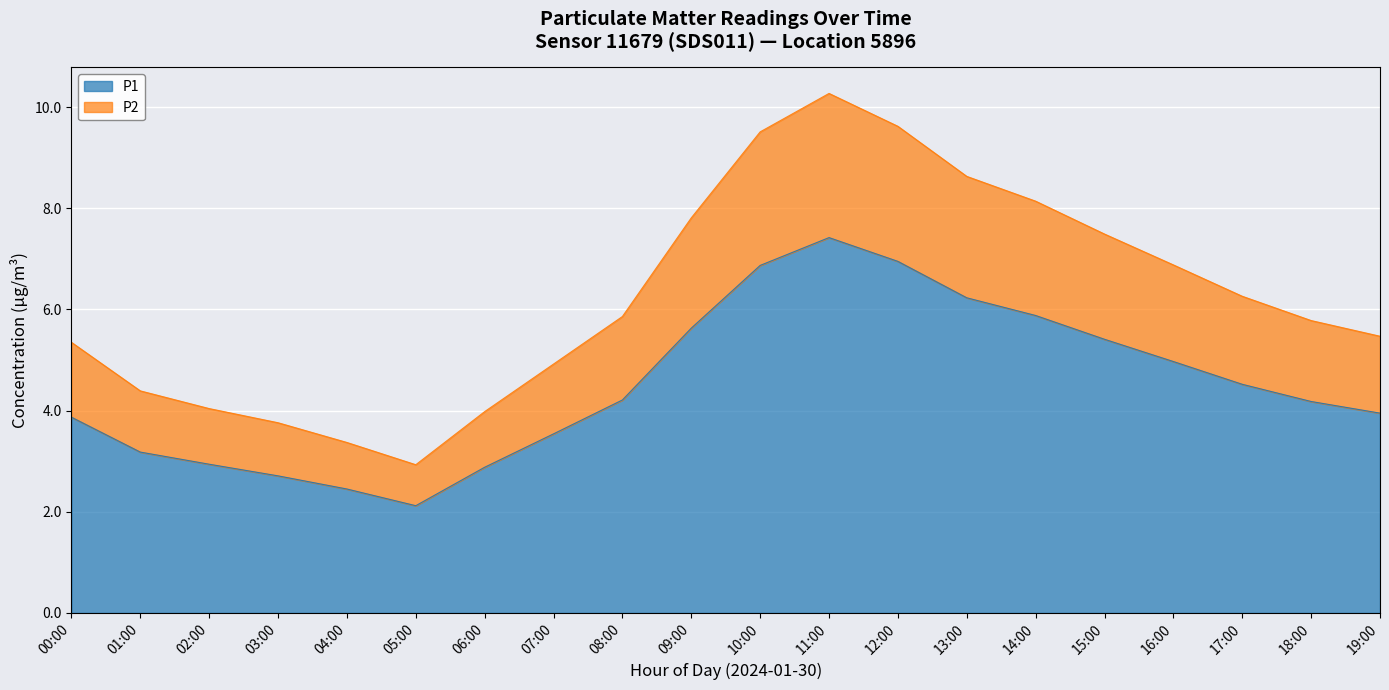

True or false: P1 and P2 intersect in this chart.

False